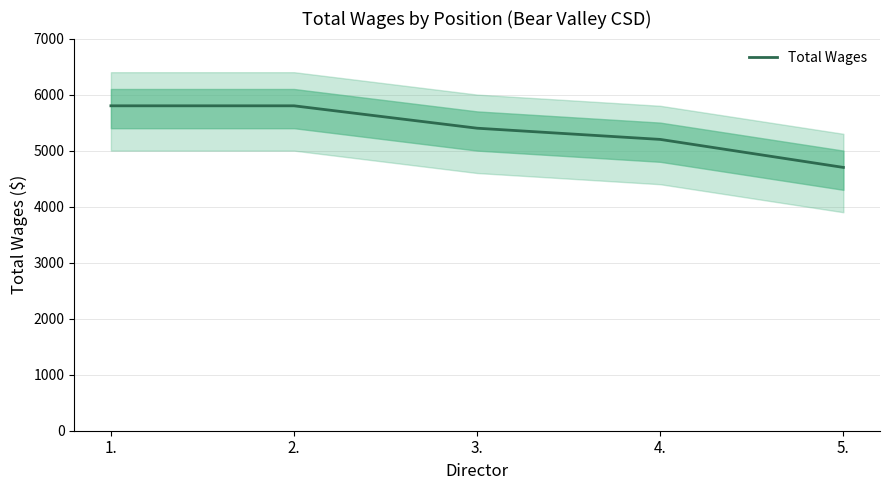

Which label corresponds to the smallest value in the chart?

5.